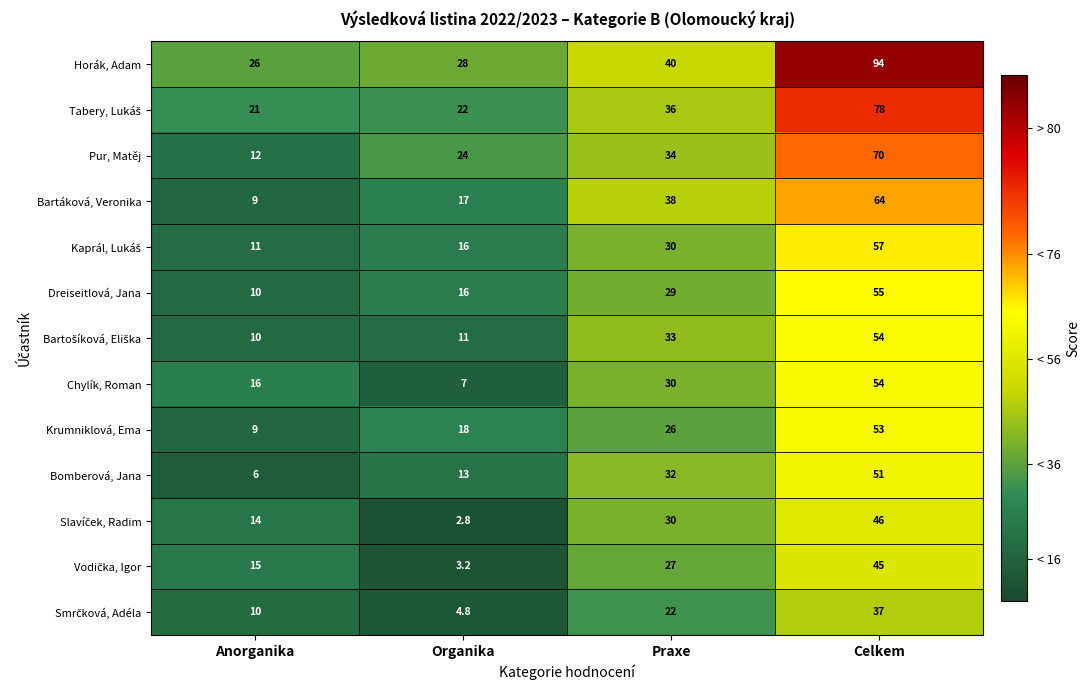

Count the Krumniklová, Ema values in the range 18 to 53.

3